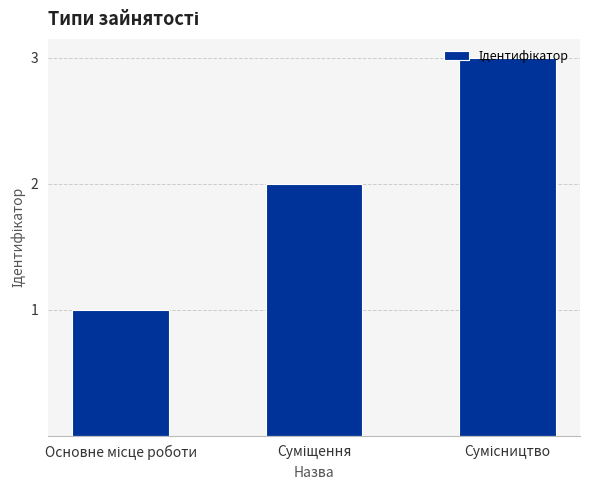

How many data points does each series have?

3